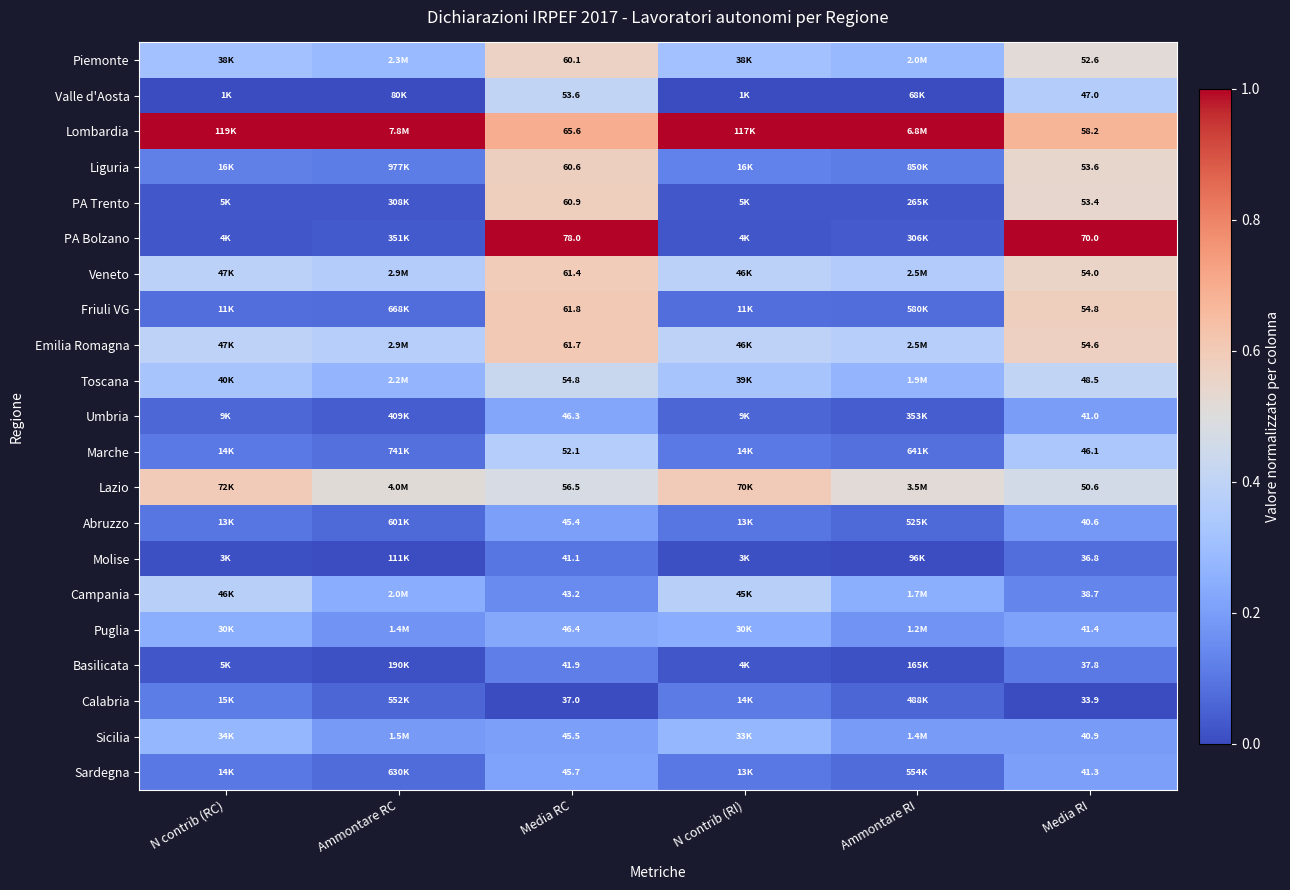

Which series changed the most between Ammontare RI and Media RI?

PA Bolzano